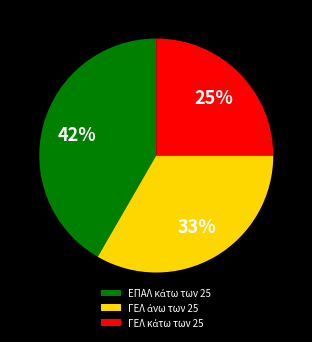

Is there a majority slice in this chart?

No